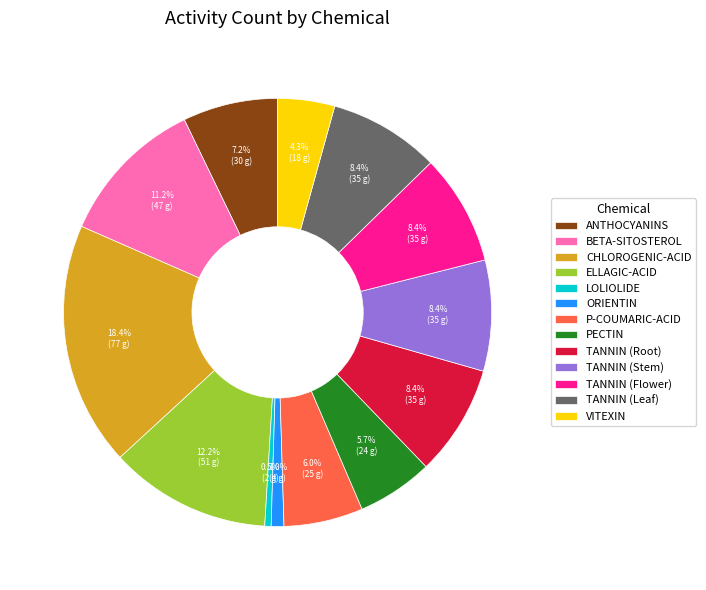

Between ORIENTIN and PECTIN, which is larger?

PECTIN